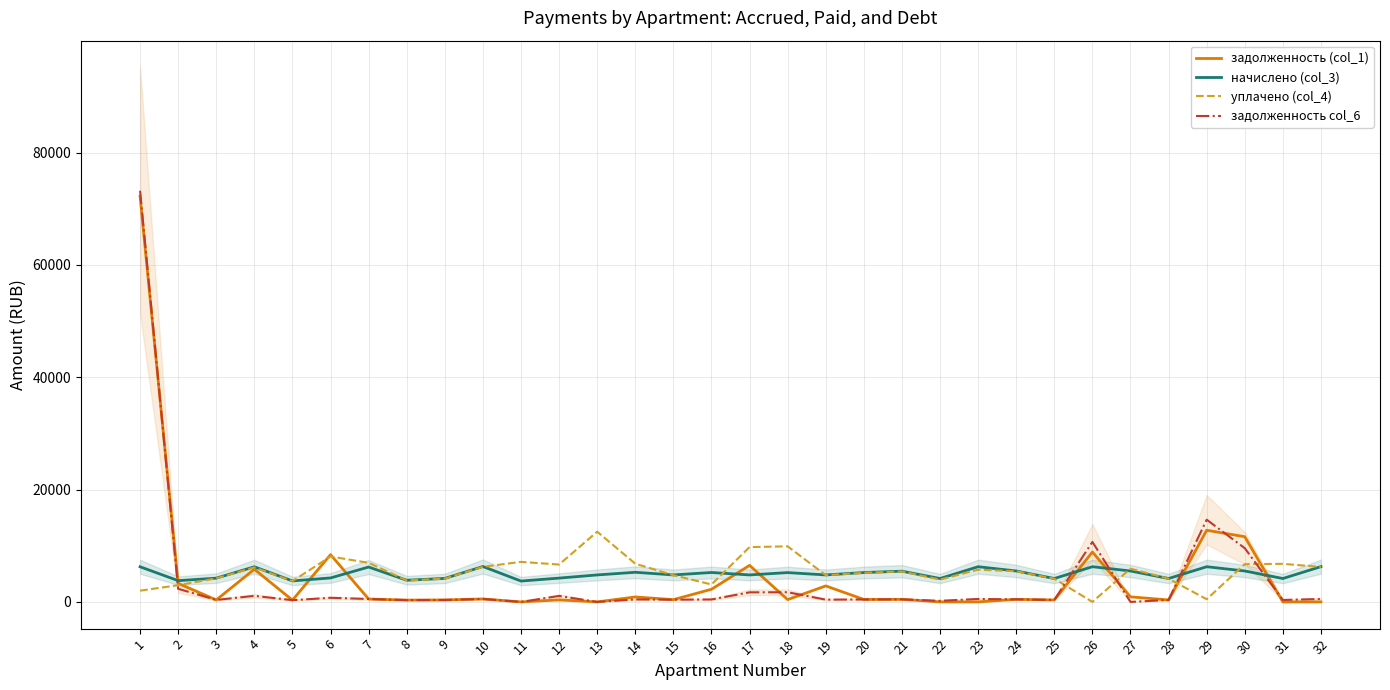

Count the number of data series in this chart.

4